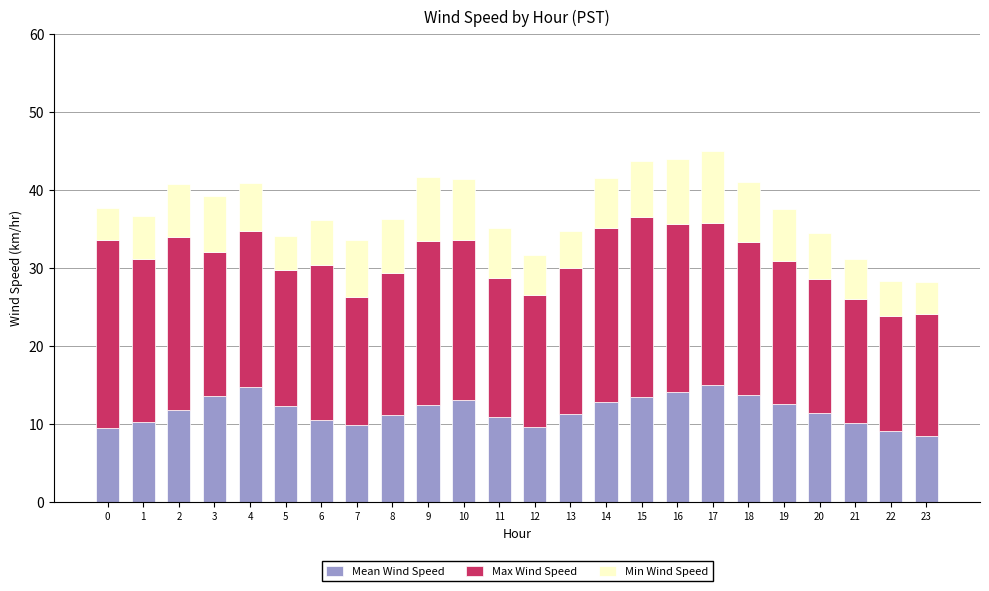

Count the number of data series in this chart.

3